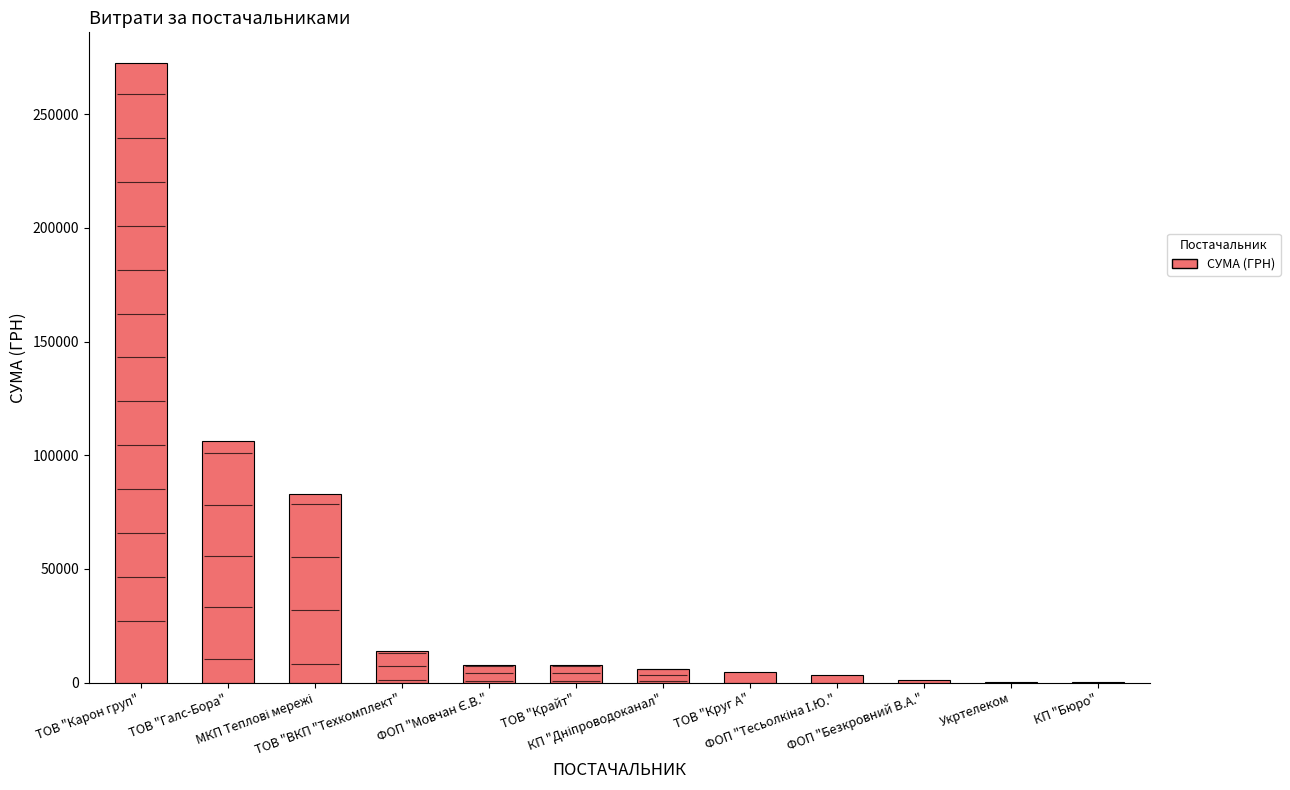

Which category has the highest value across all series?

ТОВ "Карон груп"